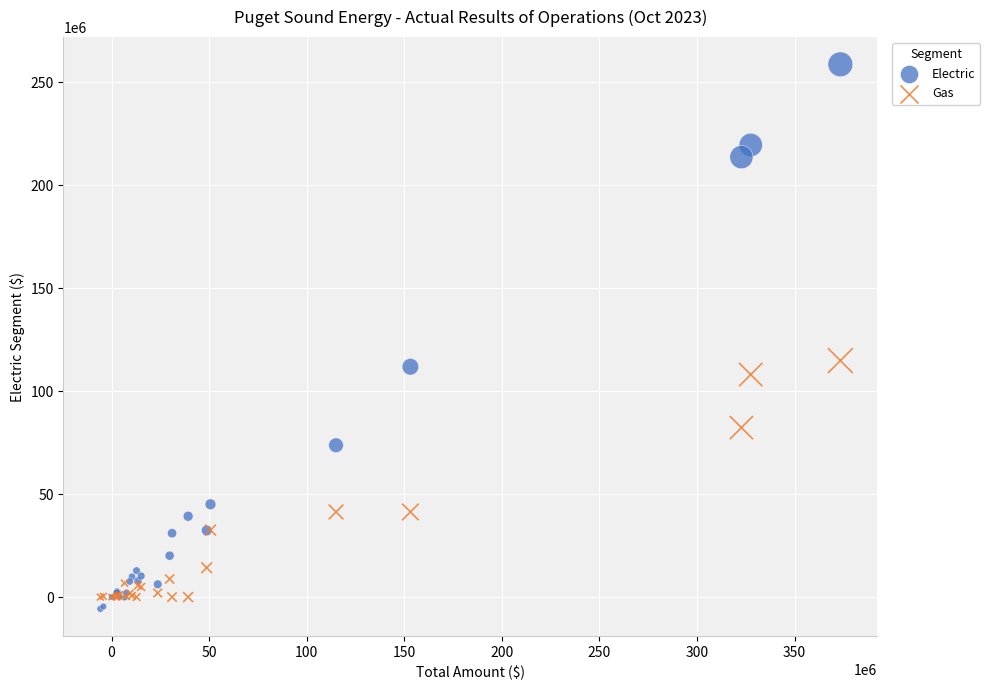

Which series contains the highest Y value?

Electric